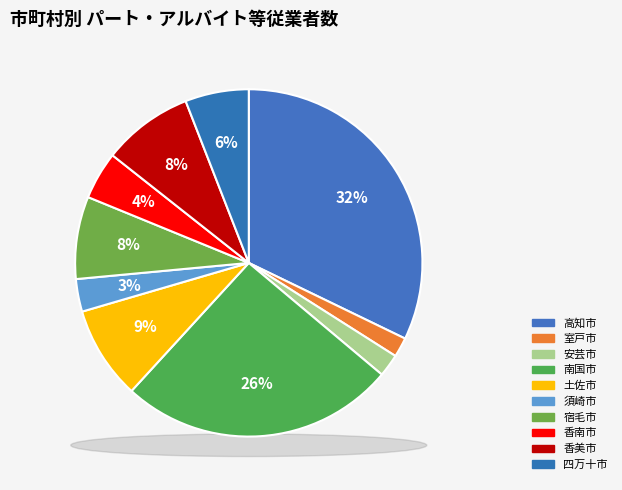

Which category has the biggest portion of the pie?

高知市